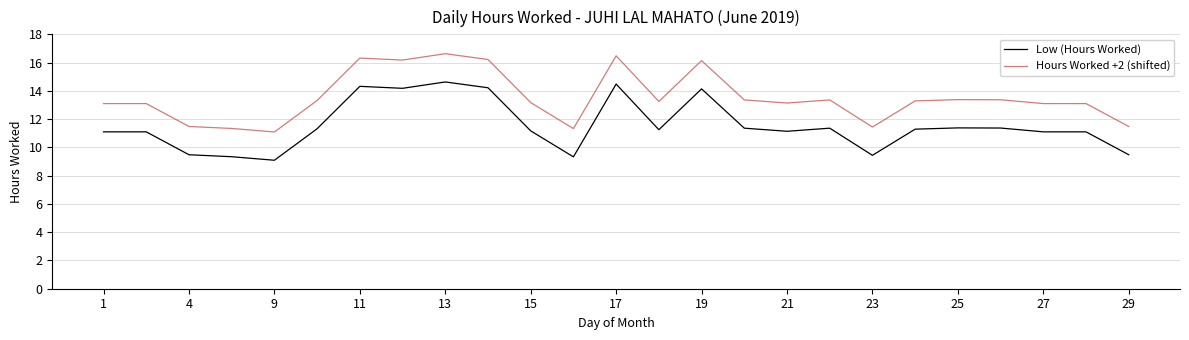

What is the highest value of the Low (Hours Worked) series?

14.6